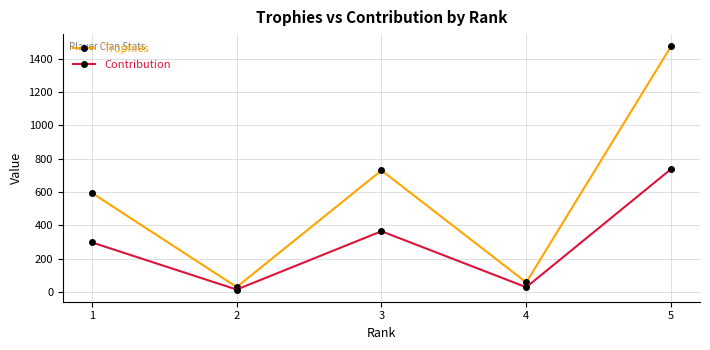

Reading left to right, extract all data points from this chart.

Trophies: 594	29	729	57	1474
Contribution: 297	14	364	28	737